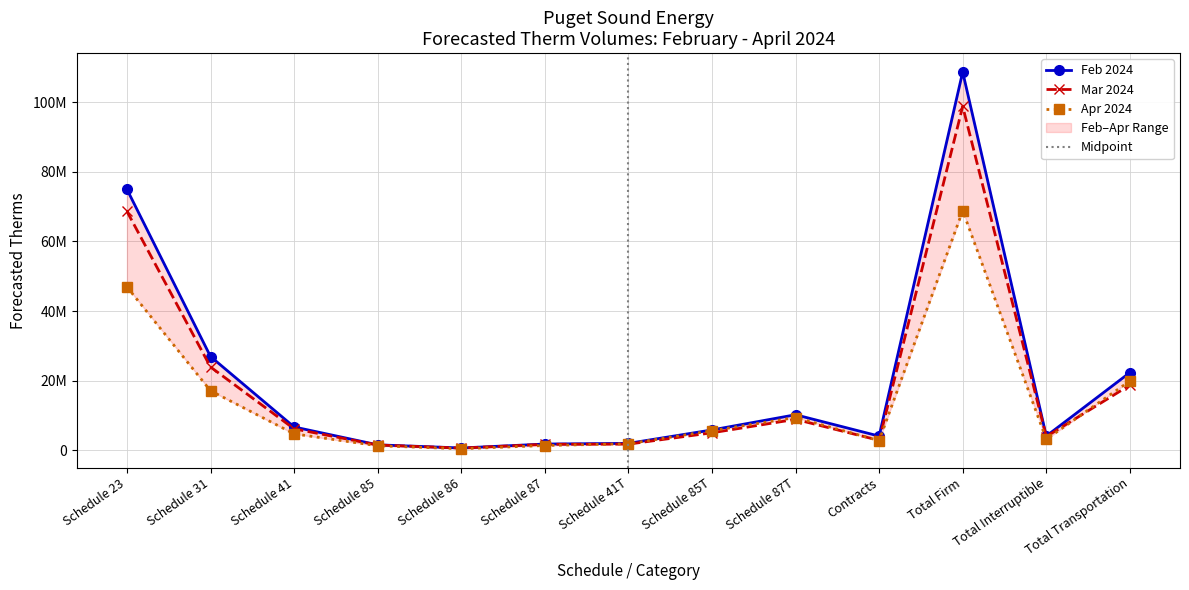

What are all the series names shown in the legend?

Feb 2024, Mar 2024, Apr 2024